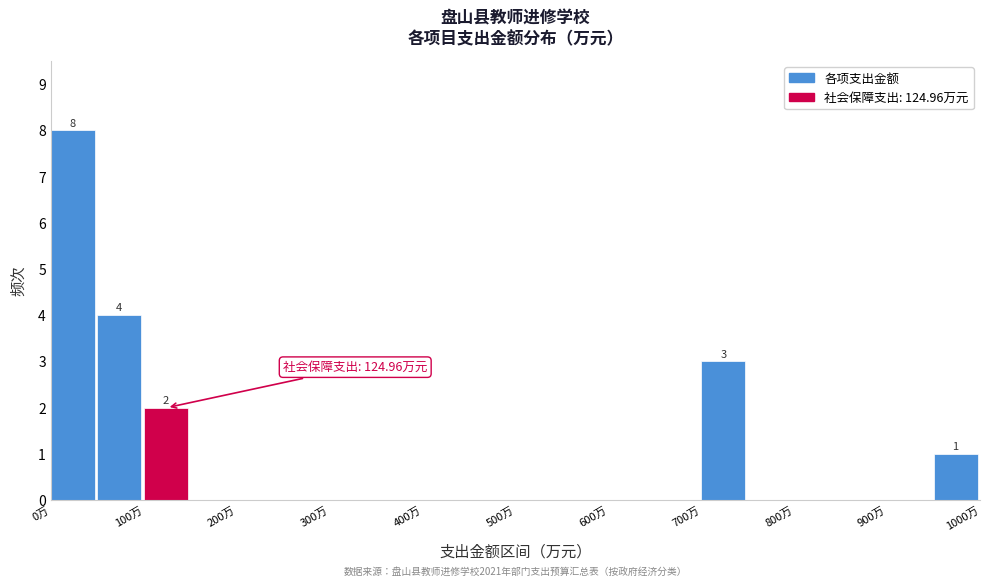

Over which range of the x-axis is the bar tallest?

0 to 50